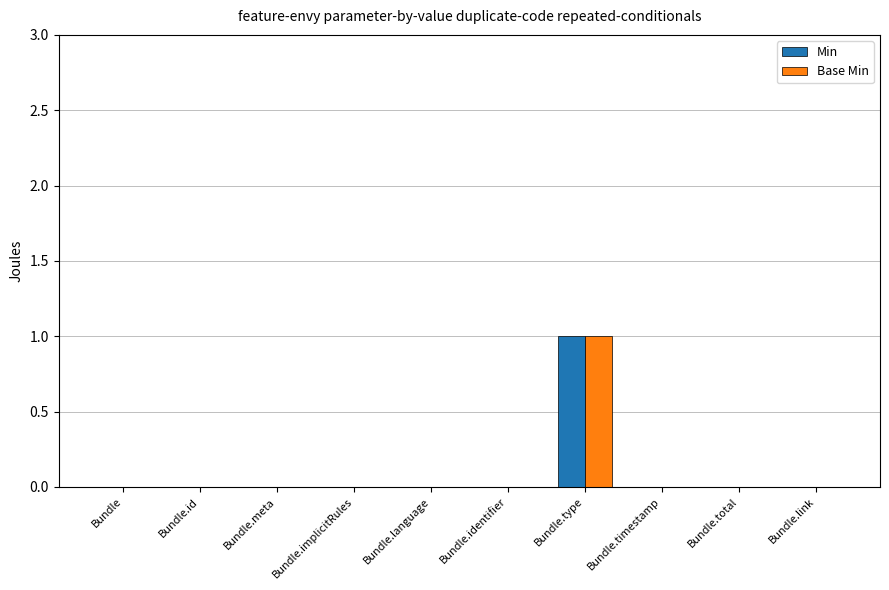

What is the highest value of the Base Min series?

1